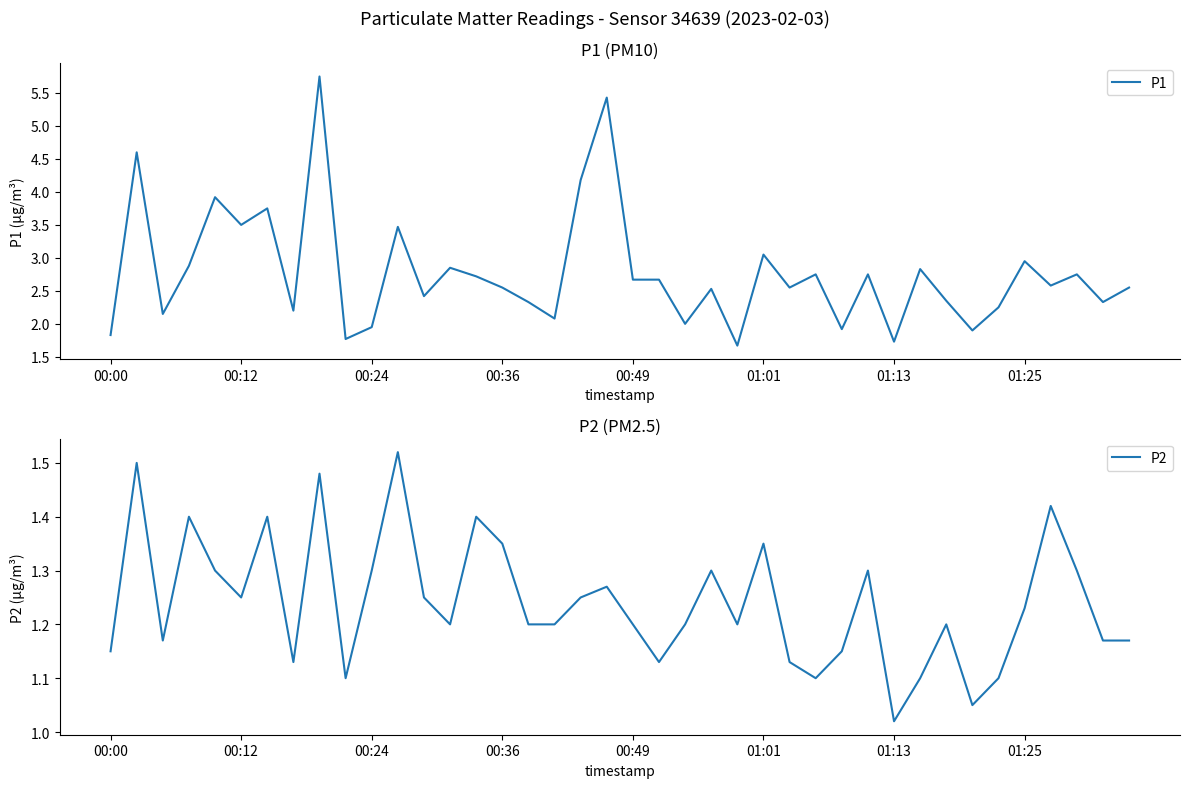

True or false: P1 and P2 cross at least once.

False